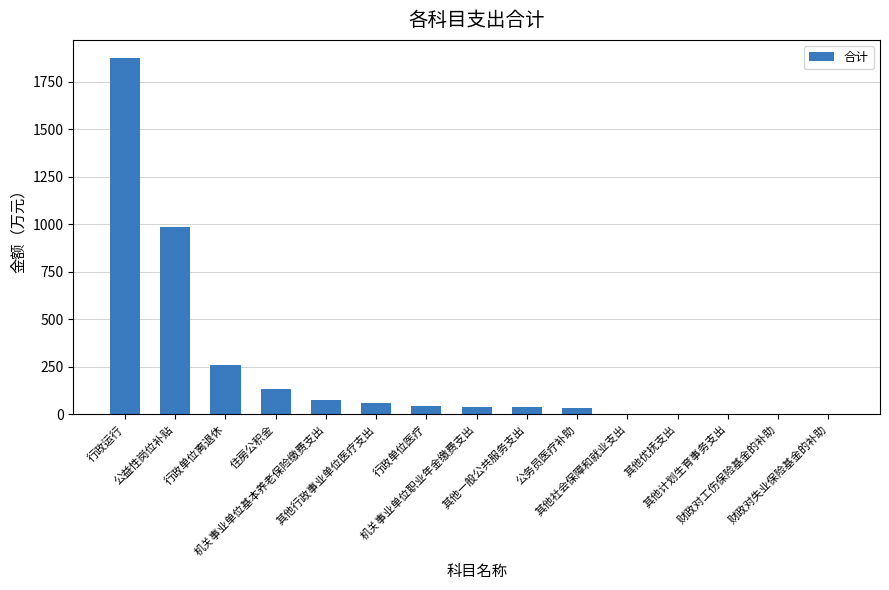

What is the maximum value shown in the chart?

1877.9